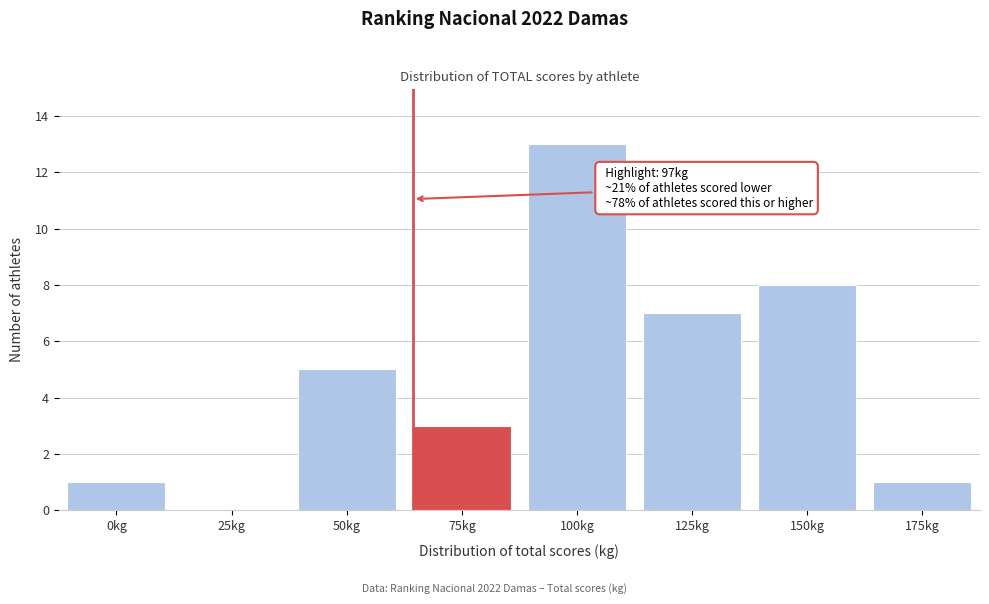

Reading right to left, what are all the values shown in this chart?

175kg=1	150kg=8	125kg=7	100kg=13	75kg=3	50kg=5	25kg=0	0kg=1